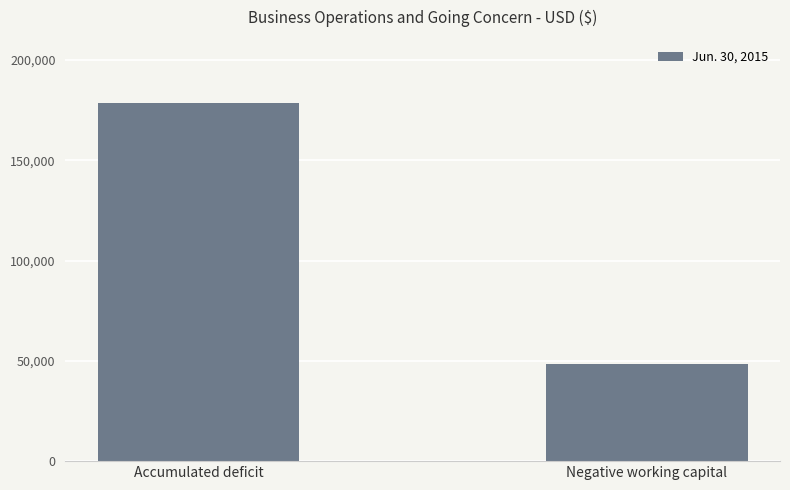

True or false: the data shows 85198 at Accumulated deficit.

False